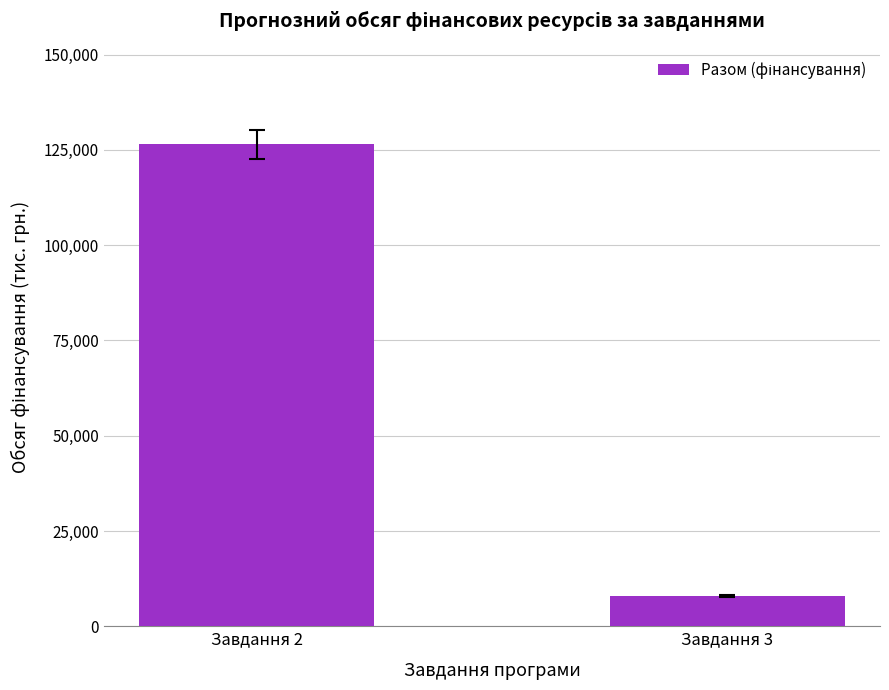

What is the value of the 2nd bar from the left?

7955.7